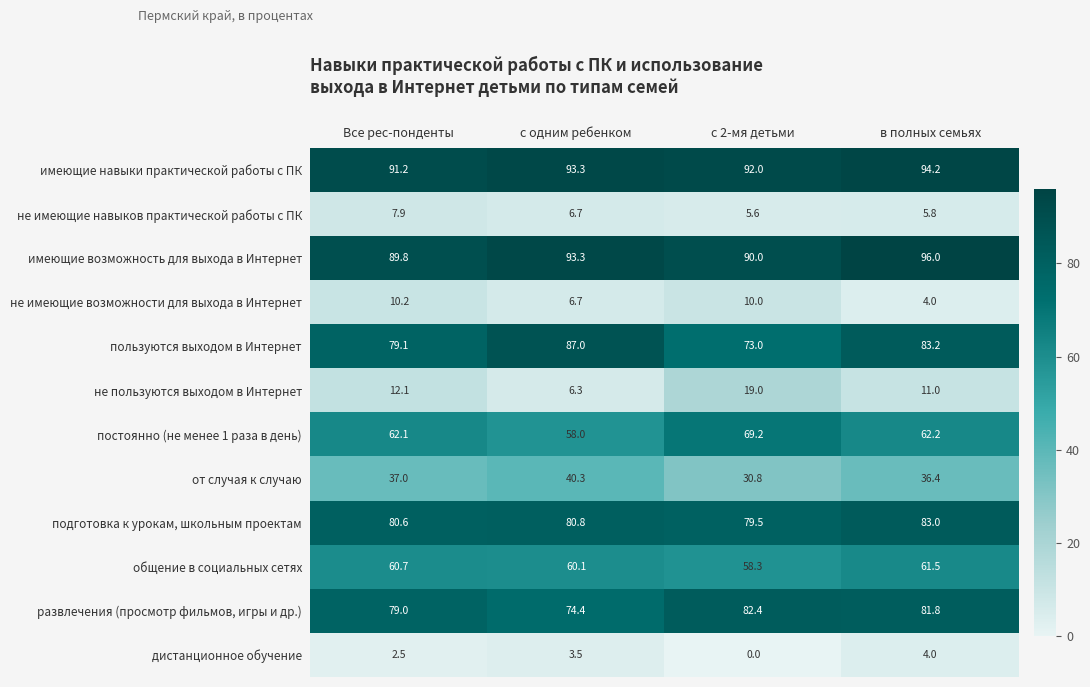

At which label does не пользуются выходом в Интернет reach its peak?

с 2-мя детьми